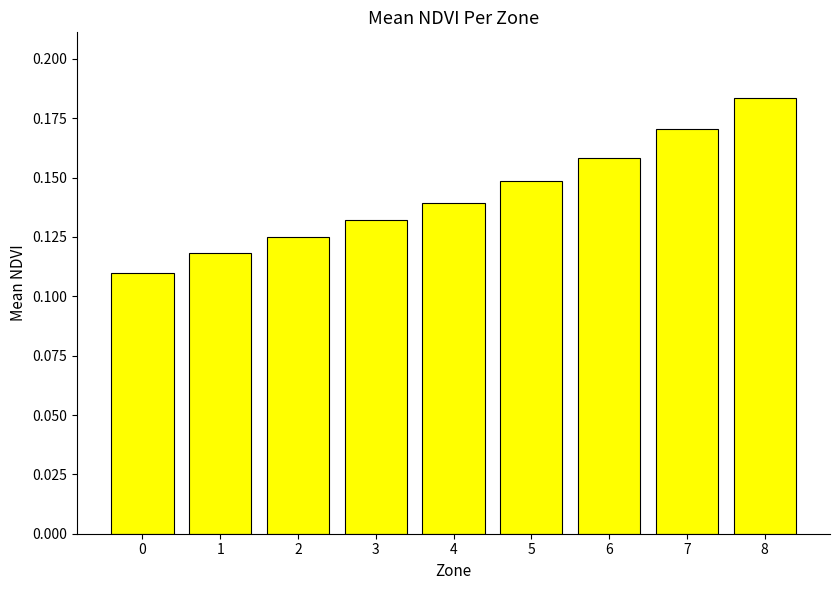

True or false: the data shows 0.2 at 0.

False